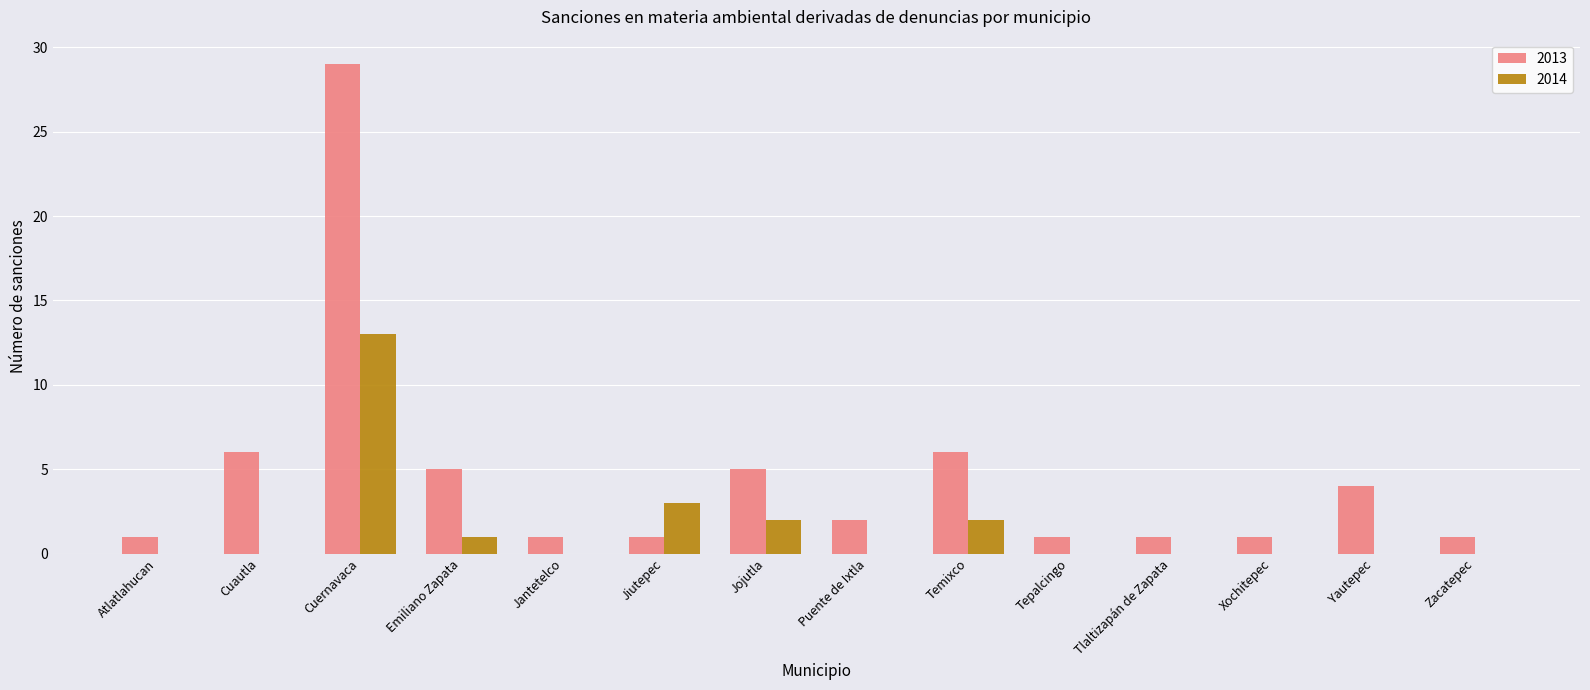

Reading left to right, list all the values displayed in this chart.

2013: Atlatlahucan=1	Cuautla=6	Cuernavaca=29	Emiliano Zapata=5	Jantetelco=1	Jiutepec=1	Jojutla=5	Puente de Ixtla=2	Temixco=6	Tepalcingo=1	Tlaltizapán de Zapata=1	Xochitepec=1	Yautepec=4	Zacatepec=1
2014: Atlatlahucan=0	Cuautla=0	Cuernavaca=13	Emiliano Zapata=1	Jantetelco=0	Jiutepec=3	Jojutla=2	Puente de Ixtla=0	Temixco=2	Tepalcingo=0	Tlaltizapán de Zapata=0	Xochitepec=0	Yautepec=0	Zacatepec=0